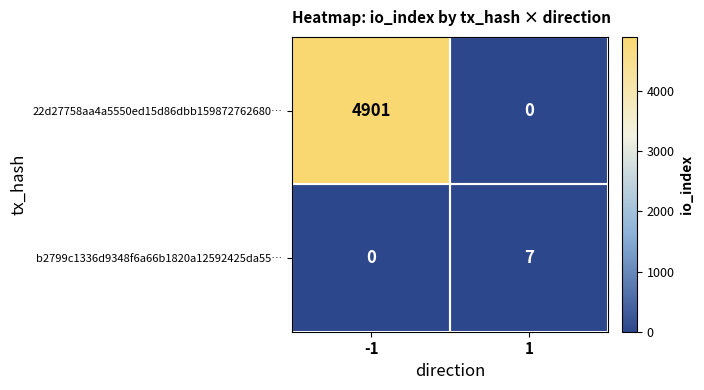

What is the maximum value shown in the chart?

4901